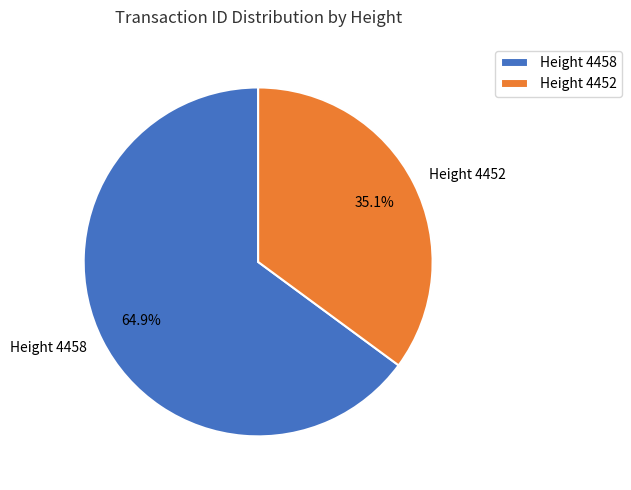

Approximately how many times larger is the value at Height 4458 compared to Height 4452?

1.8